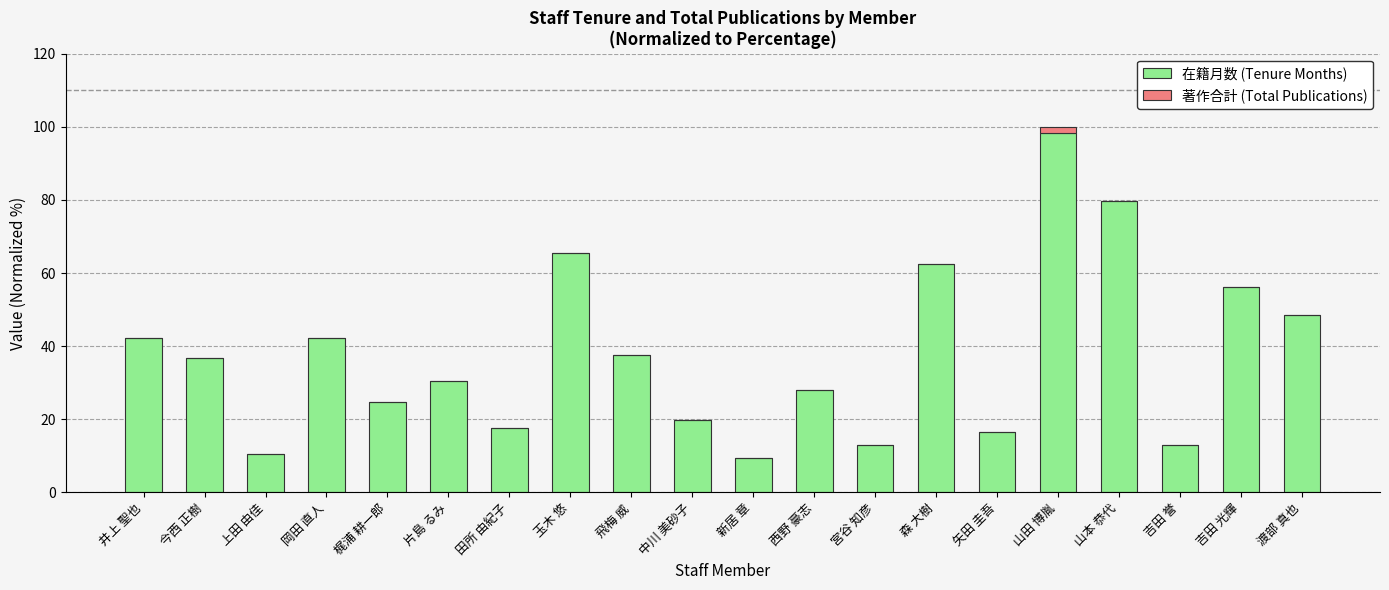

What is the sum of all 在籍月数 (Tenure Months) values?

752.3